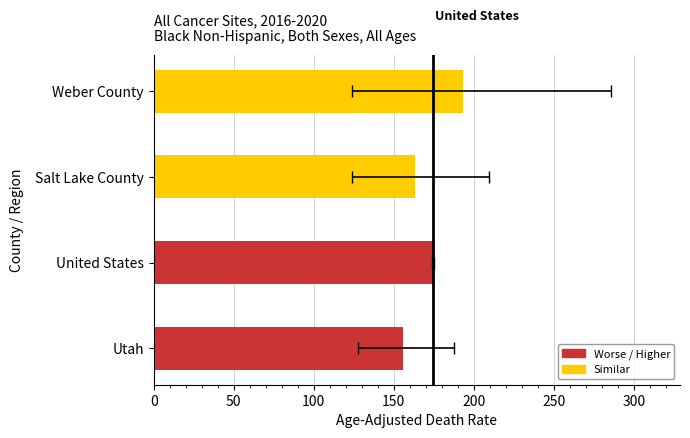

Read the value at United States.

174.7